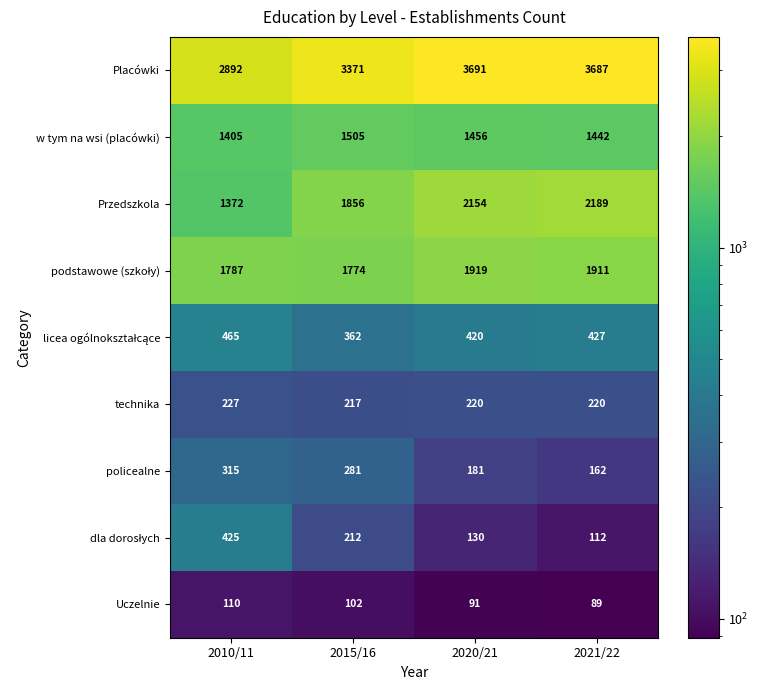

What is the lowest value of the Placówki series?

2892